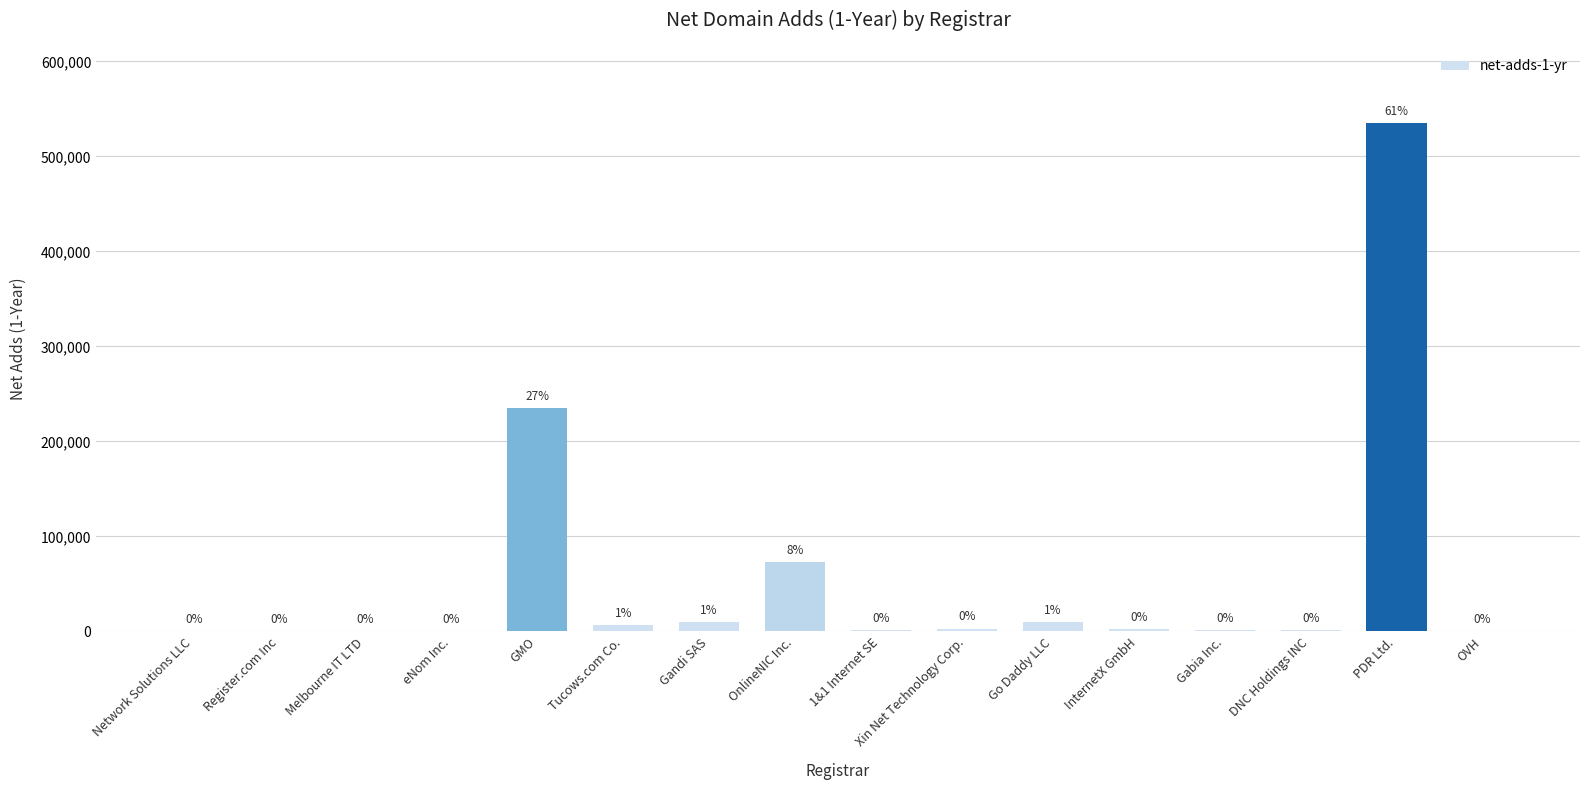

Are the bars horizontal?

No